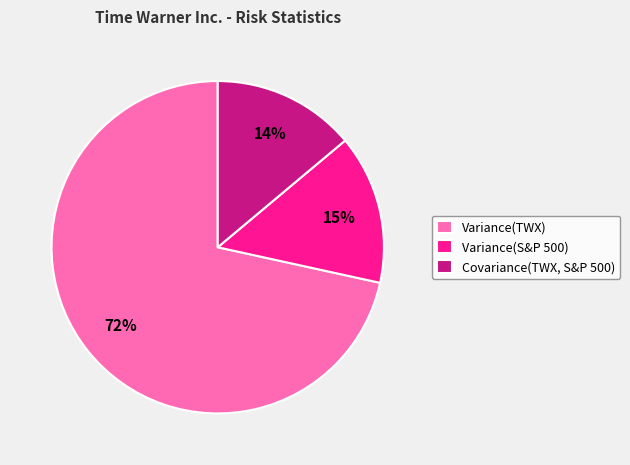

Does Covariance(TWX, S&P 500) account for over 50% of the chart?

No